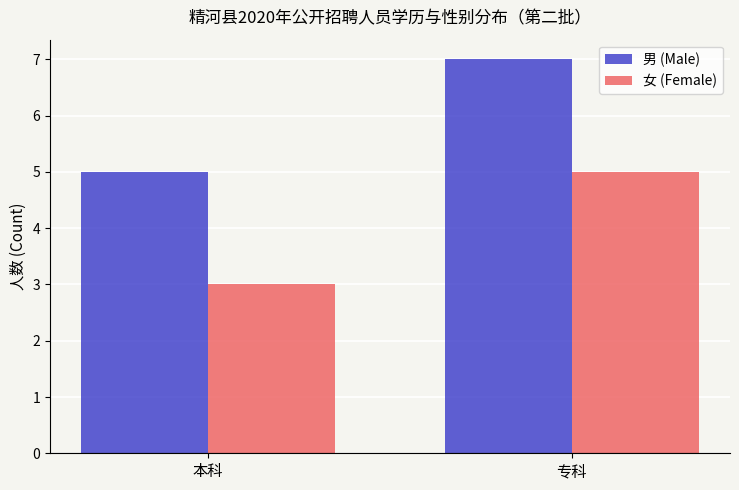

Is it true that 男 (Male) equals 7 at 专科?

True